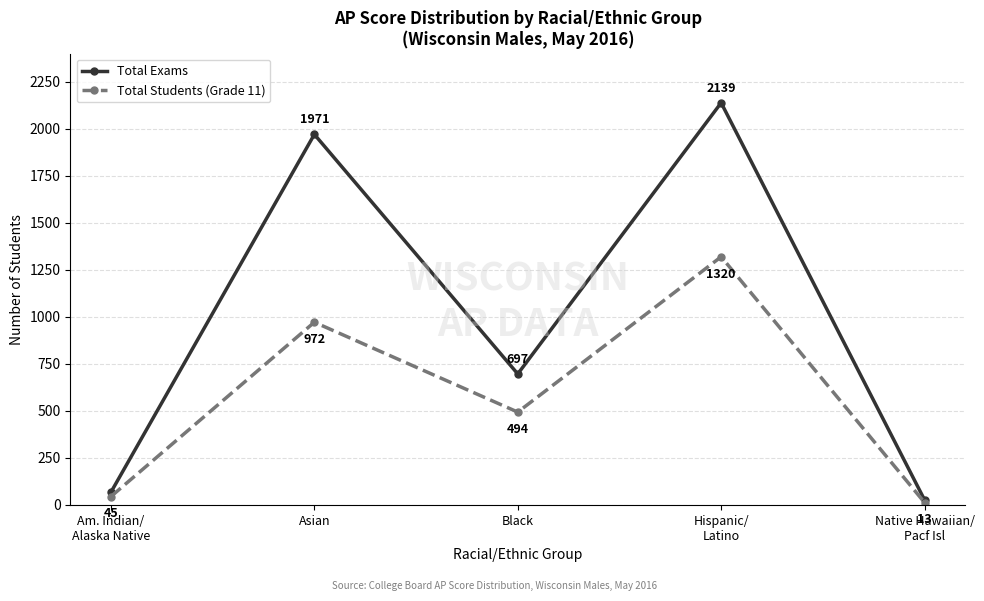

Which series has the largest range (max minus min)?

Total Exams